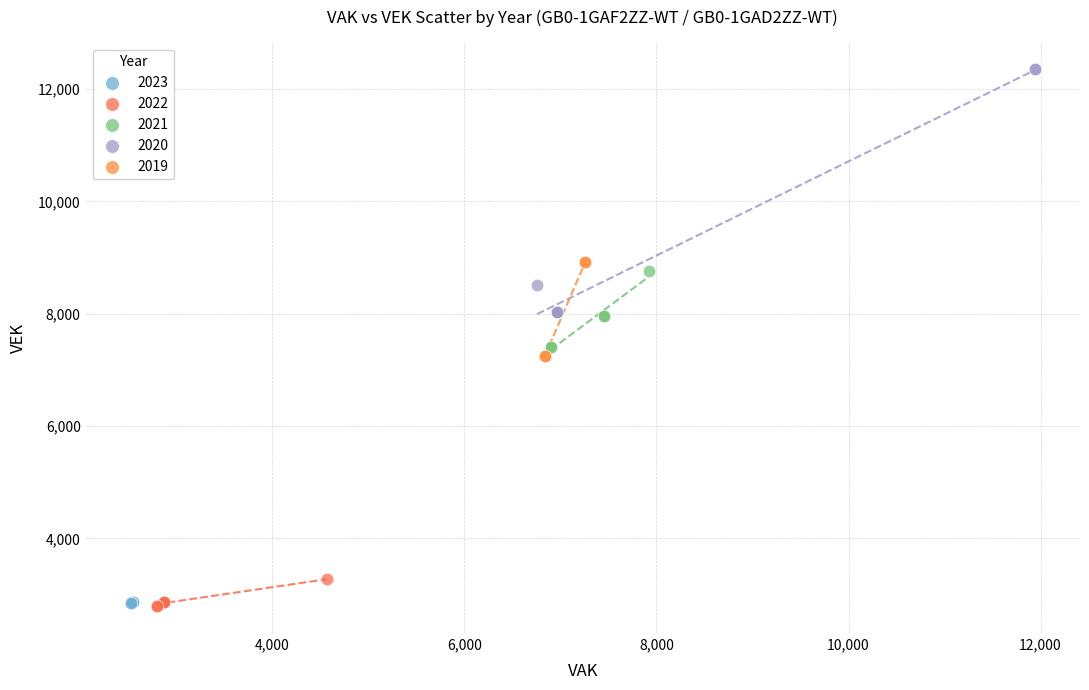

Which series has the widest spread of Y values?

2020